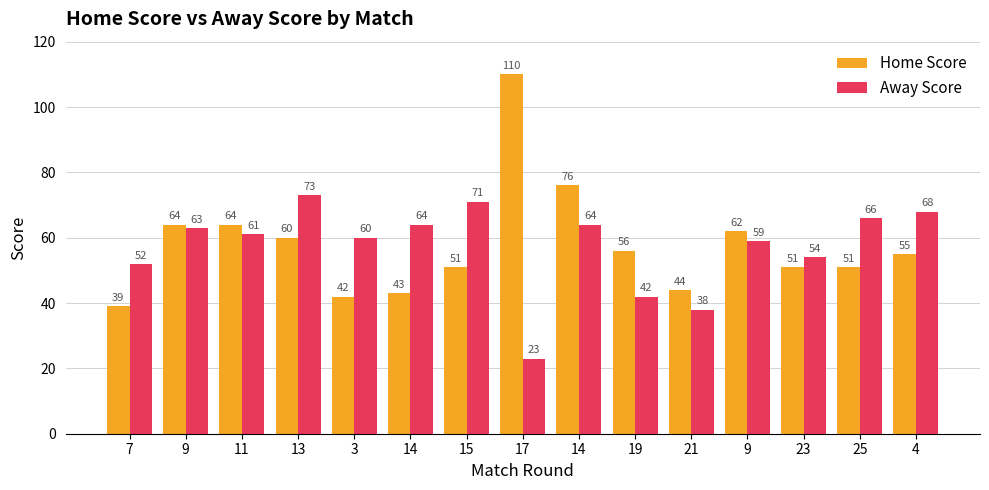

Is it true that Home Score equals 62 at 7?

False